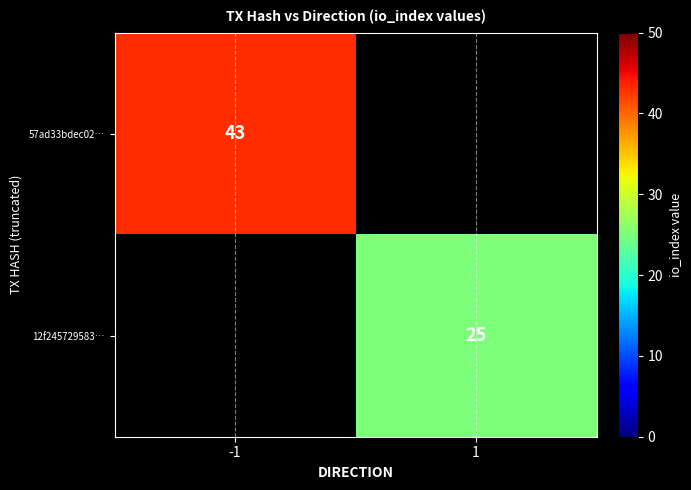

The 12f245729583… series shows 25 at 1. True or false?

True